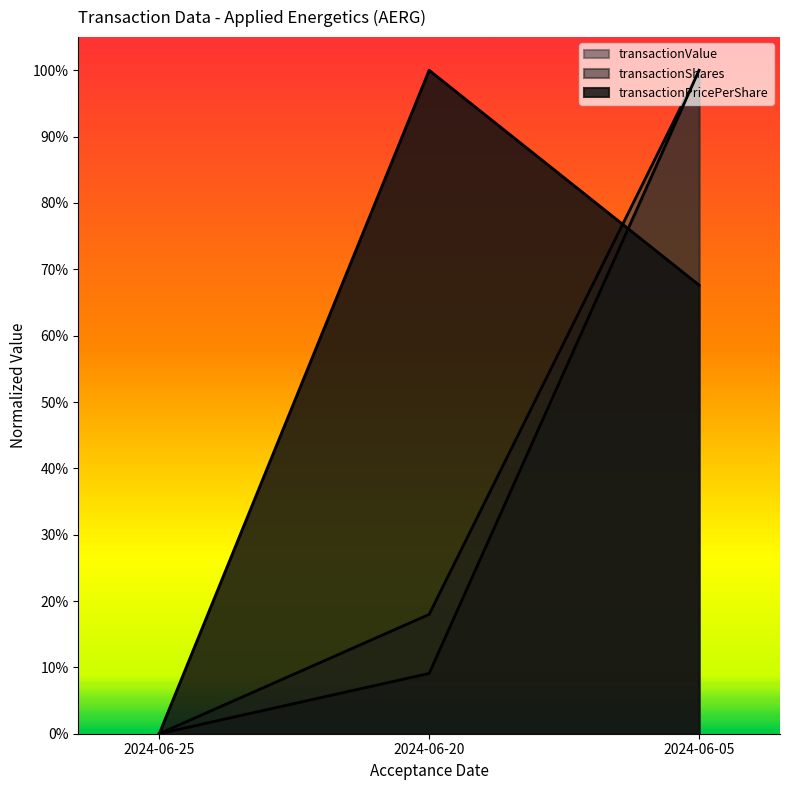

What is the maximum value for transactionShares?

1.0